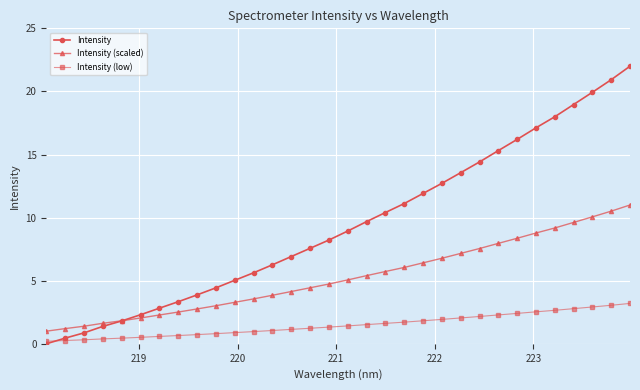

True or false: Intensity (scaled) and Intensity cross at least once.

True